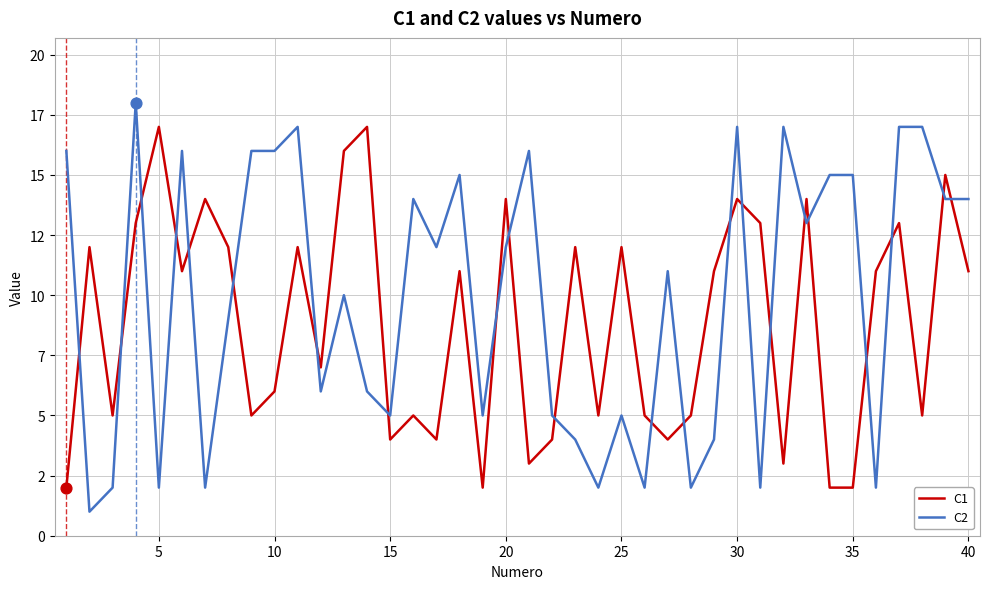

What are all the series names shown in the legend?

C1, C2